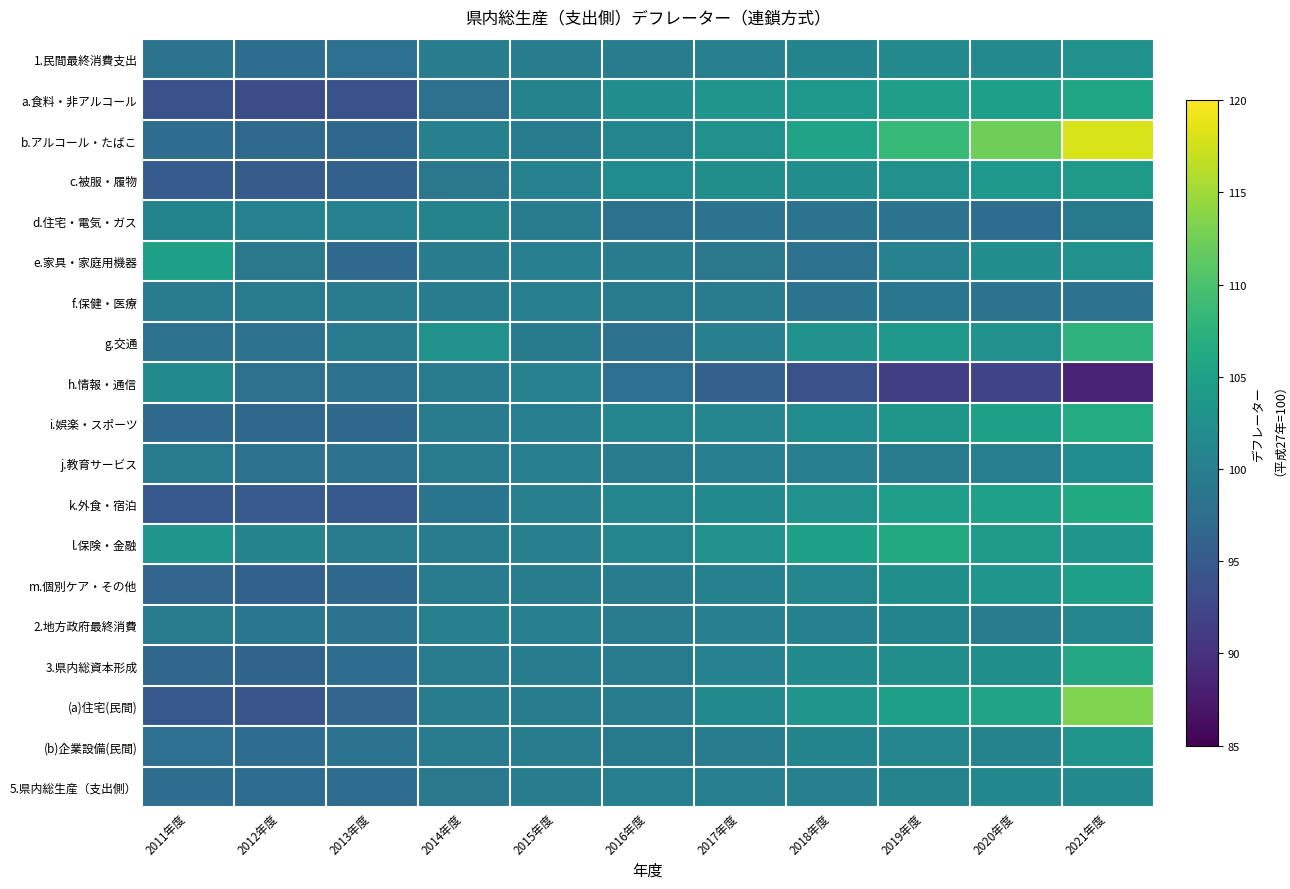

Which has a higher value, 2020年度 or 2019年度?

2020年度